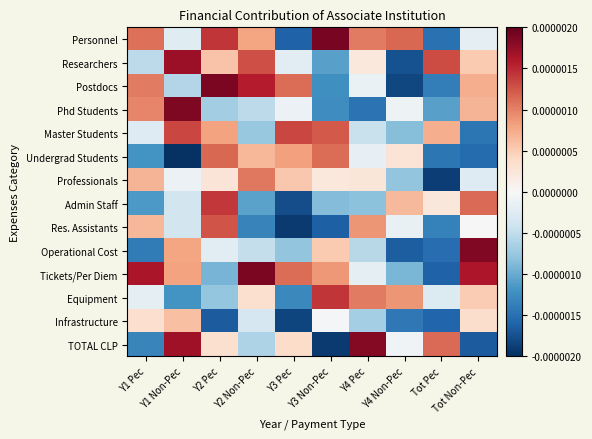

Which series has the widest spread of values?

TOTAL CLP